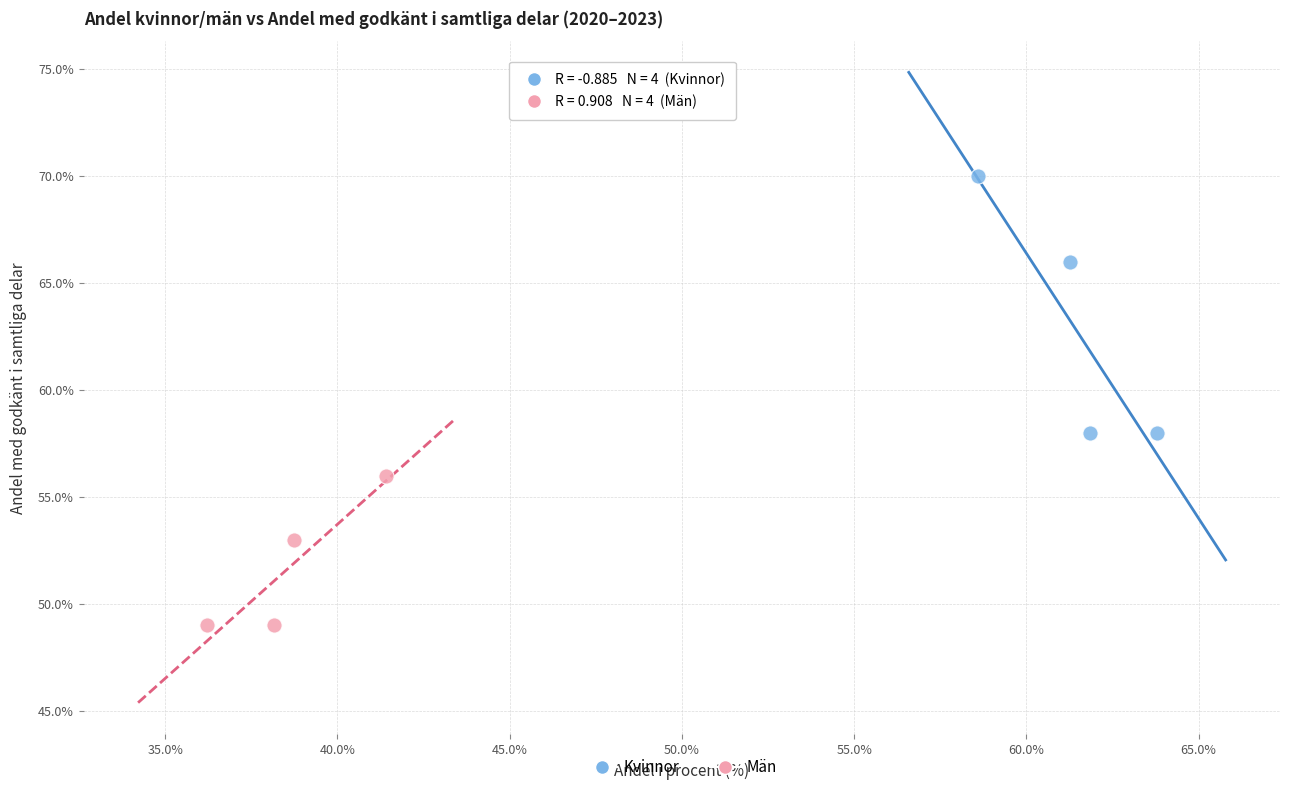

What are all the series names shown in the legend?

Kvinnor, Män